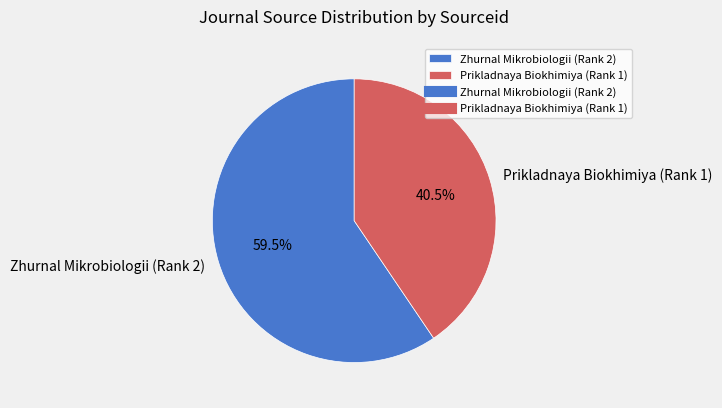

Which category has the smallest portion of the pie?

Prikladnaya Biokhimiya (Rank 1)